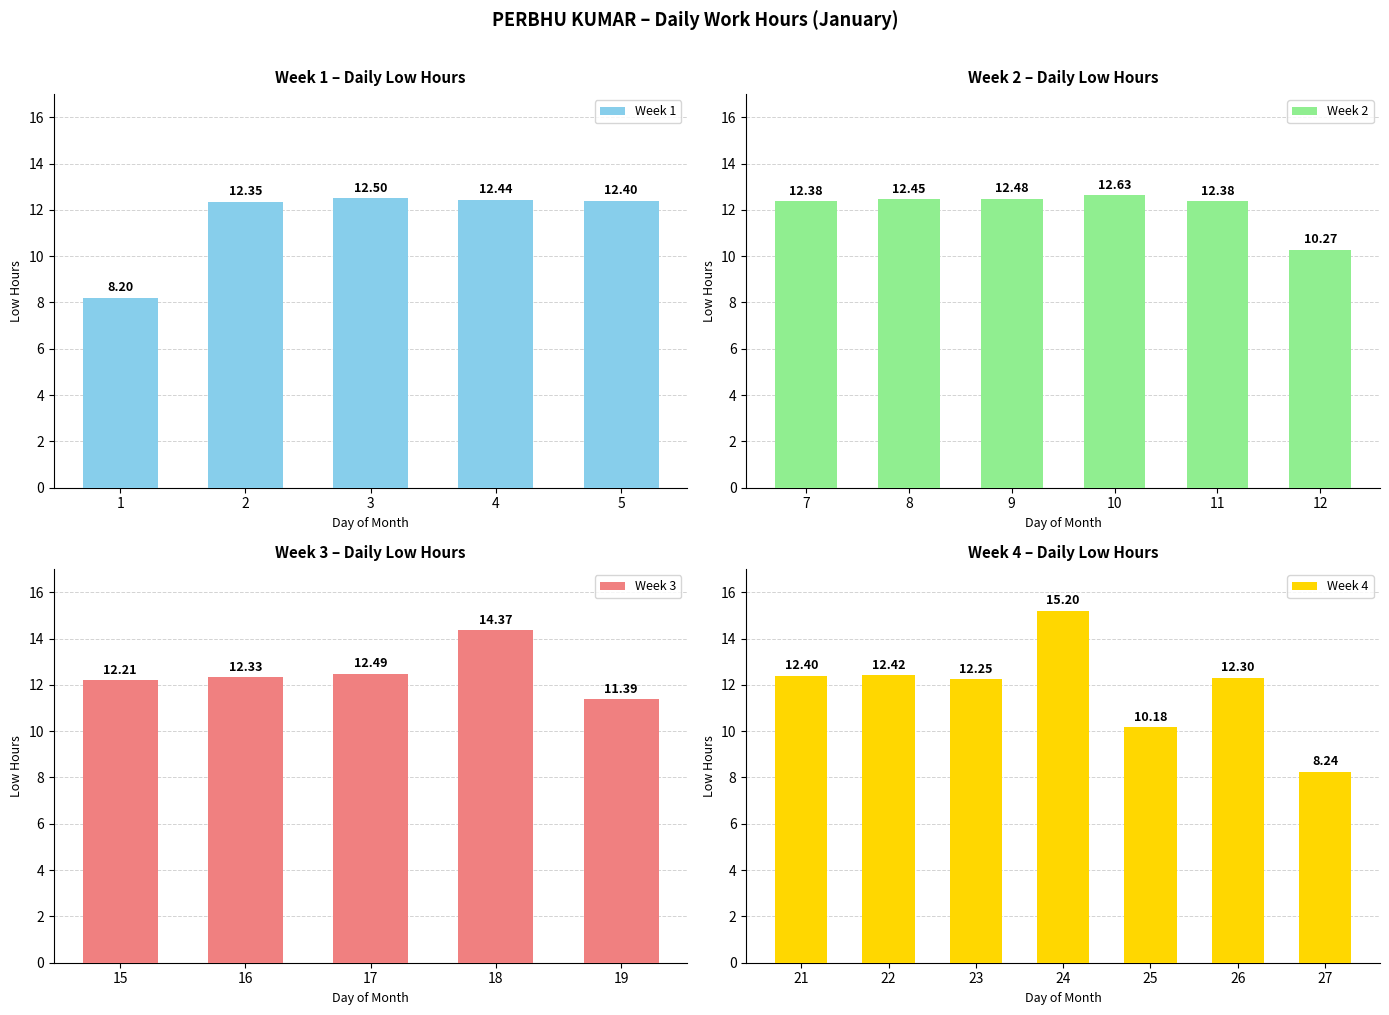

Which has a higher value, 23 or 25?

23